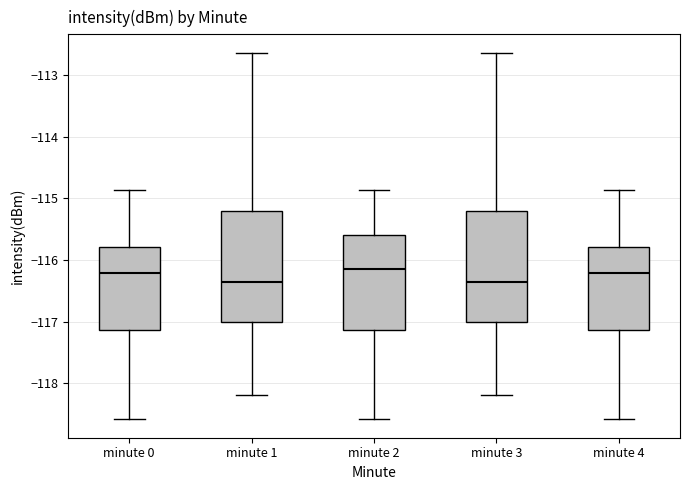

Reading left to right, transcribe this box plot: for each box, give where its median line is, the range the box spans, and where its two whiskers end, as read against the y-axis. The values are not printed on the chart, so give them approximately, as read against the axis.

minute 0: median -116.2, box -117.1 to -115.8, whiskers -118.6 to -114.9
minute 1: median -116.4, box -117.0 to -115.2, whiskers -118.2 to -112.6
minute 2: median -116.2, box -117.1 to -115.6, whiskers -118.6 to -114.9
minute 3: median -116.4, box -117.0 to -115.2, whiskers -118.2 to -112.6
minute 4: median -116.2, box -117.1 to -115.8, whiskers -118.6 to -114.9